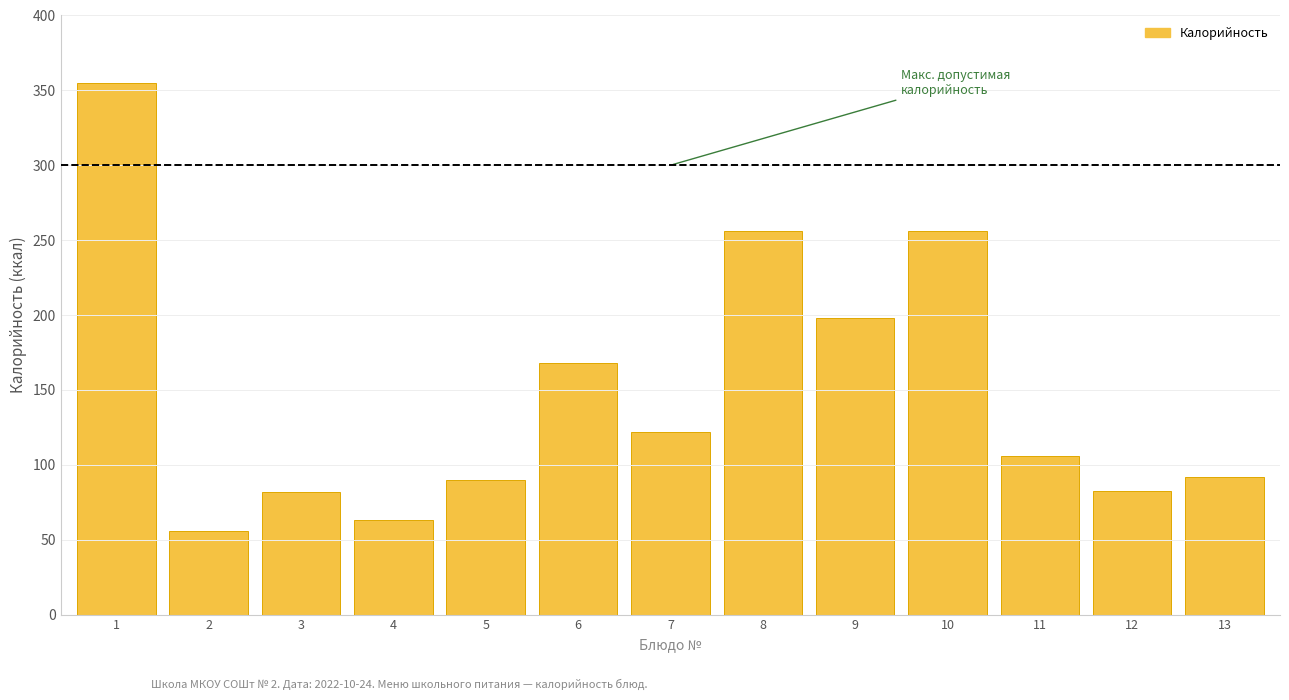

What value does the data have at 10?

256.0